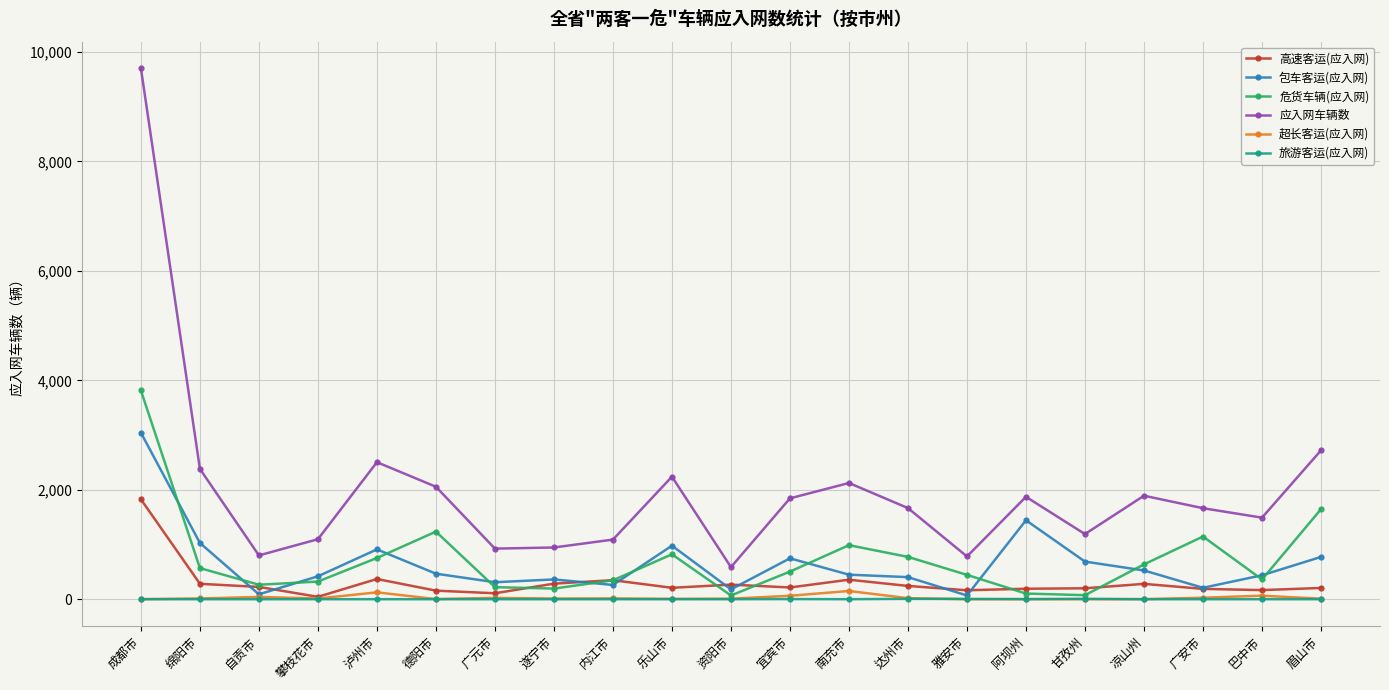

Does the chart display data point markers on the line(s)?

Yes